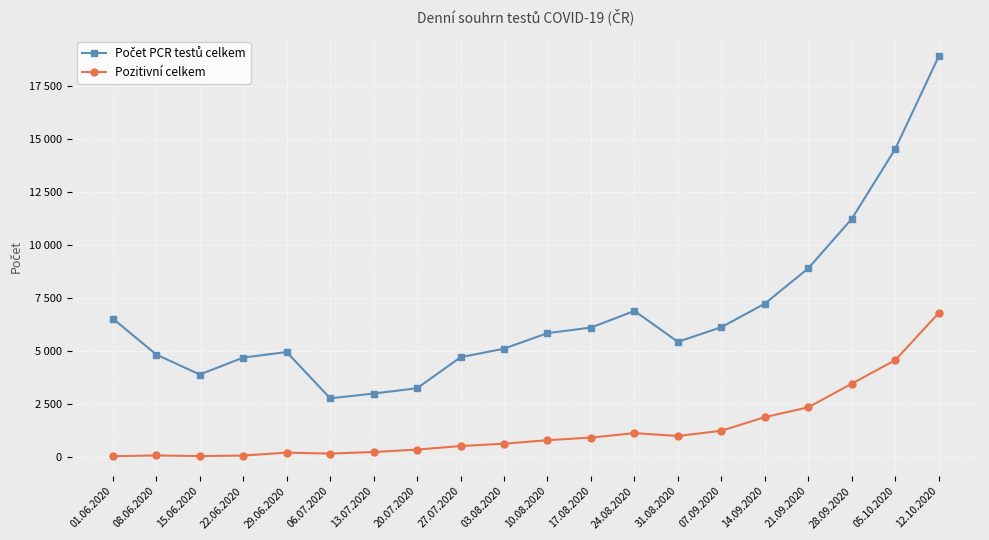

What position from the left is 03.08.2020?

10